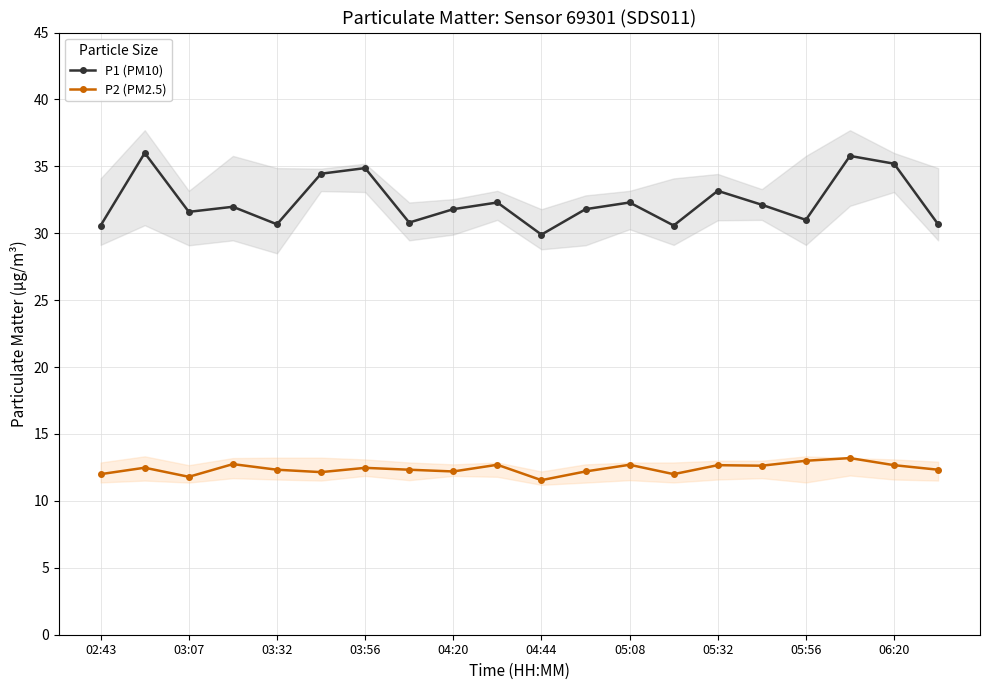

True or false: P1 (PM10) has a value of 30.7 at 03:32.

True